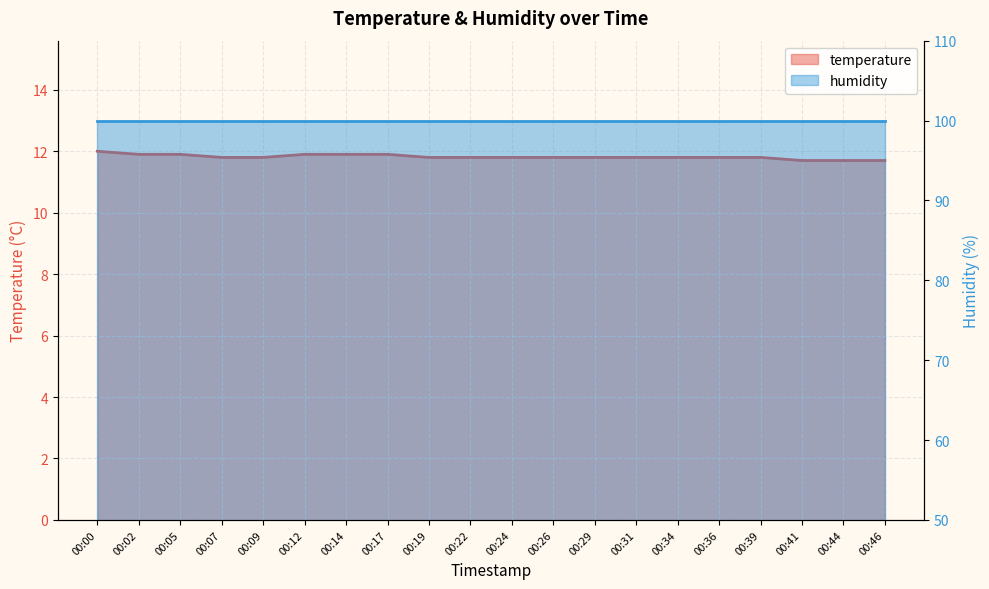

What is the average value?

11.8